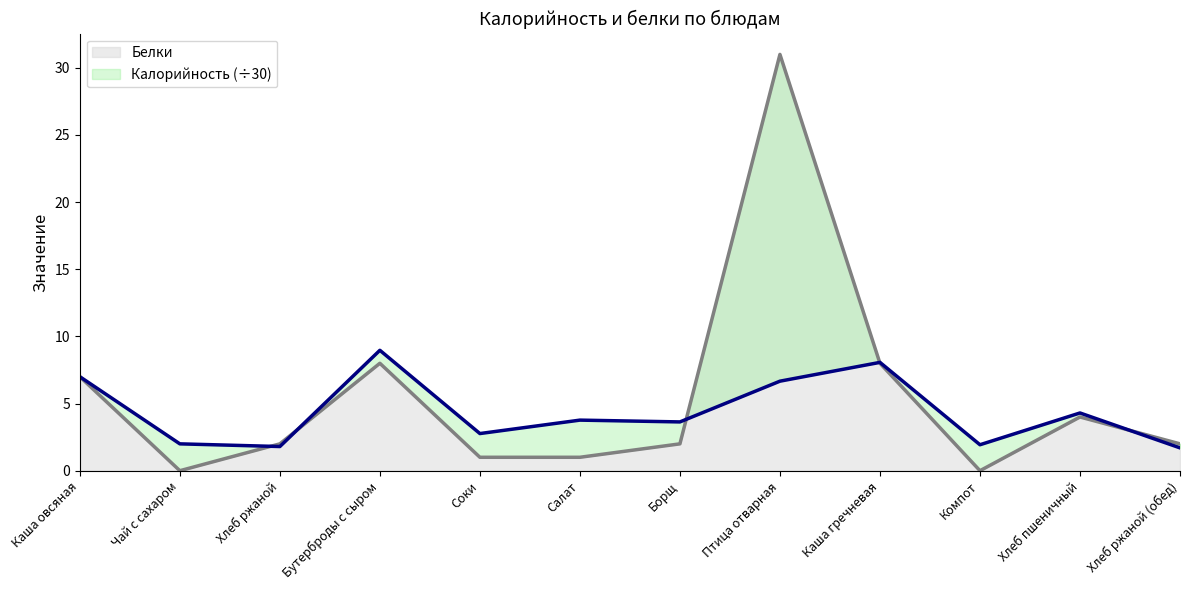

What is the sum of all Белки values?

66.0